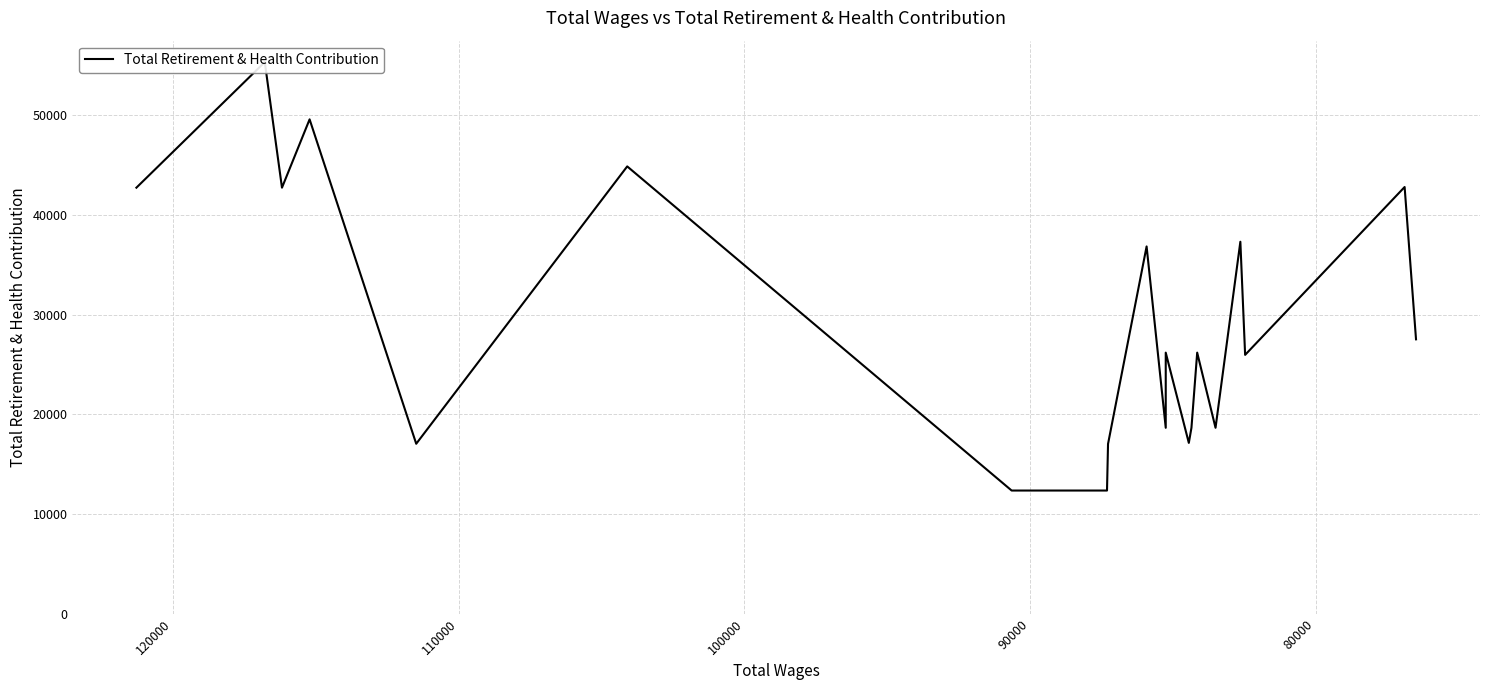

The chart shows a value of 72353 at 100000. True or false?

False